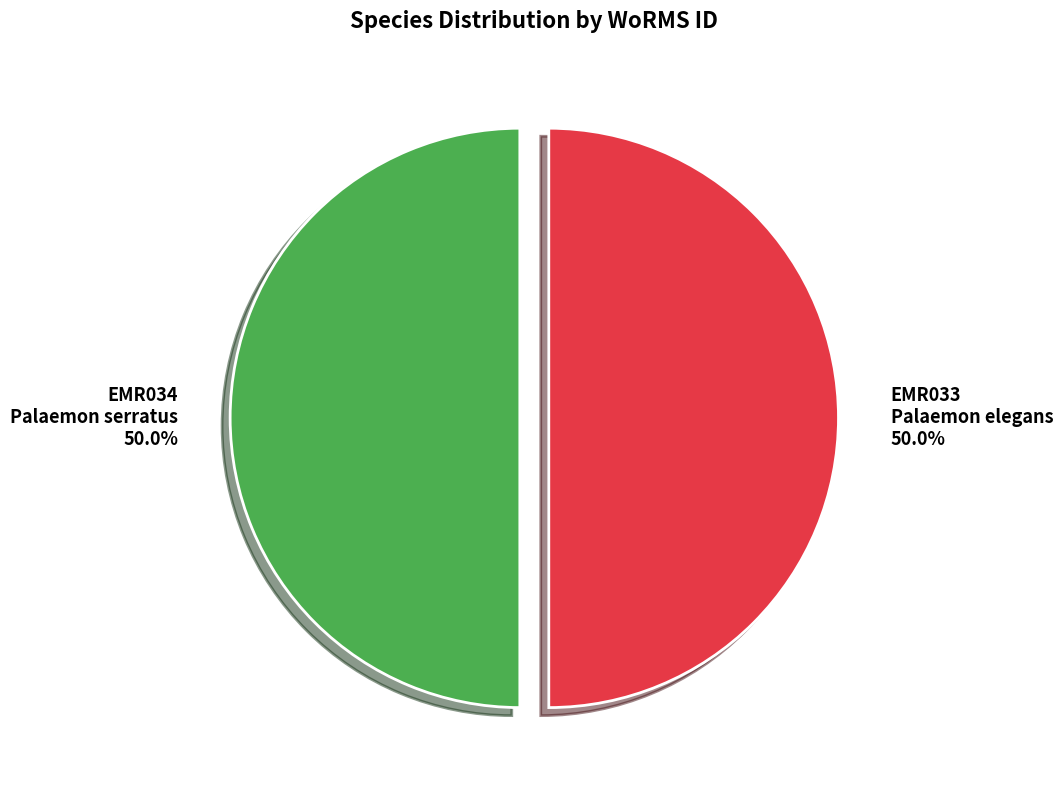

Is the sum of EMR033 Palaemon elegans and EMR034 Palaemon serratus greater than half?

Yes